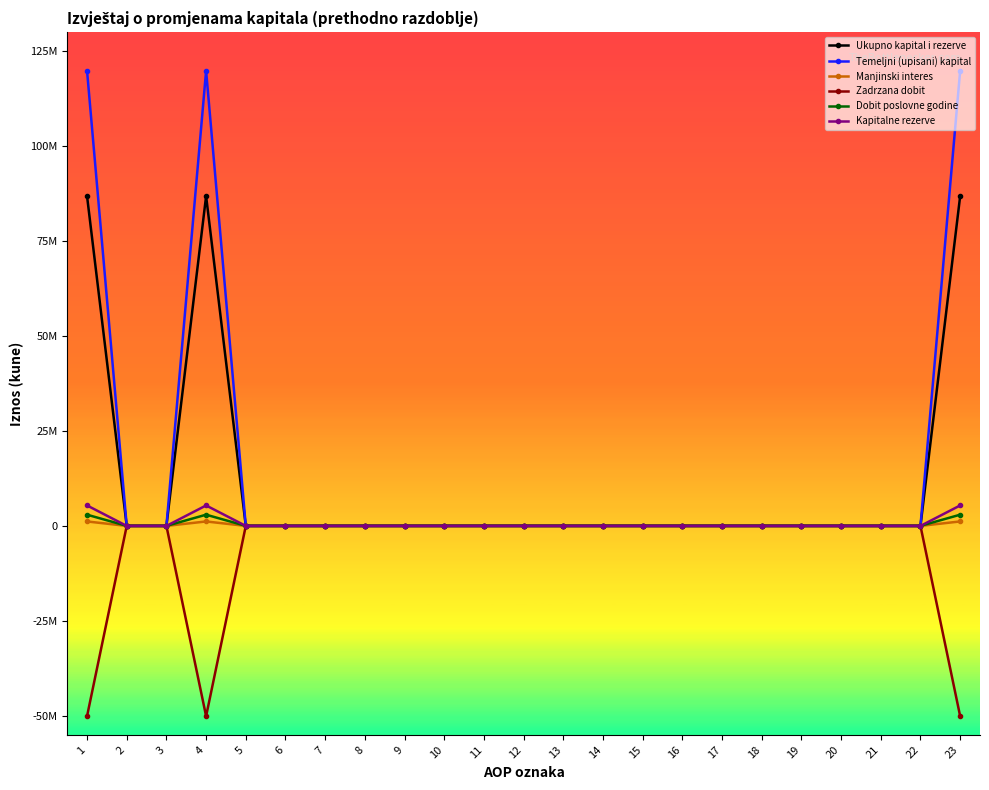

Is this an area chart (filled region under the line)?

No